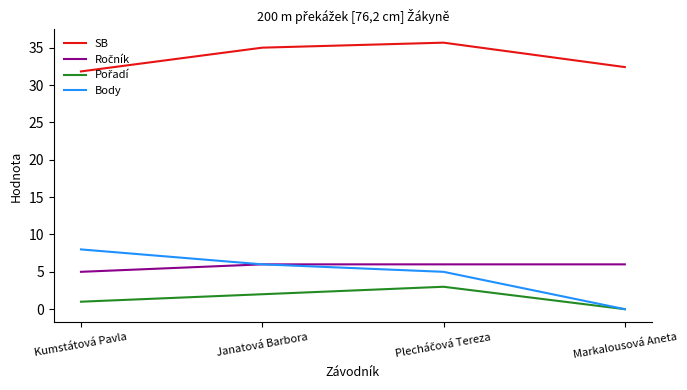

What value does the Body series have at Kumstátová Pavla?

8.0